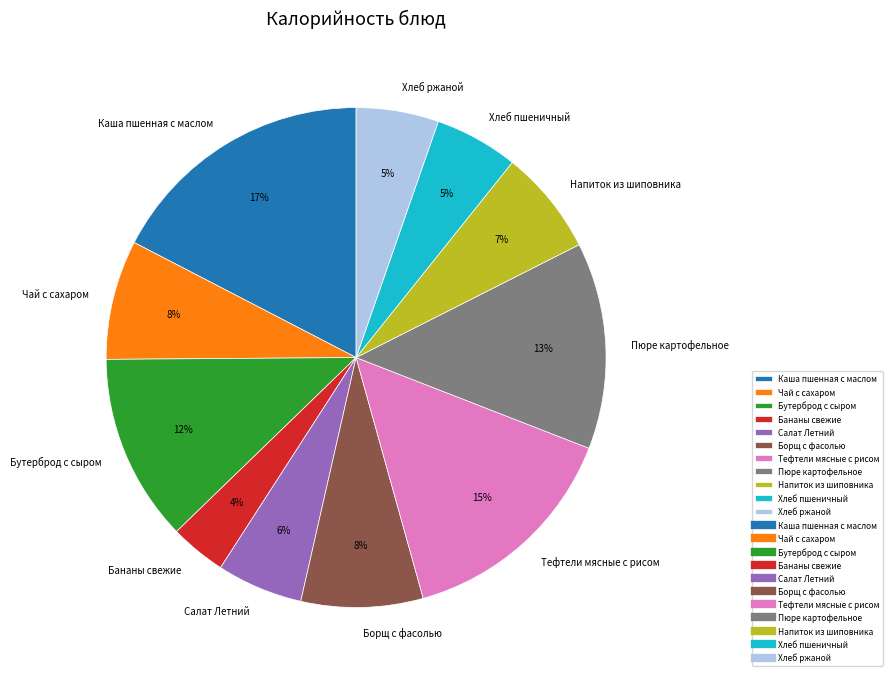

To the nearest percent, what portion does Бутерброд с сыром represent?

12%